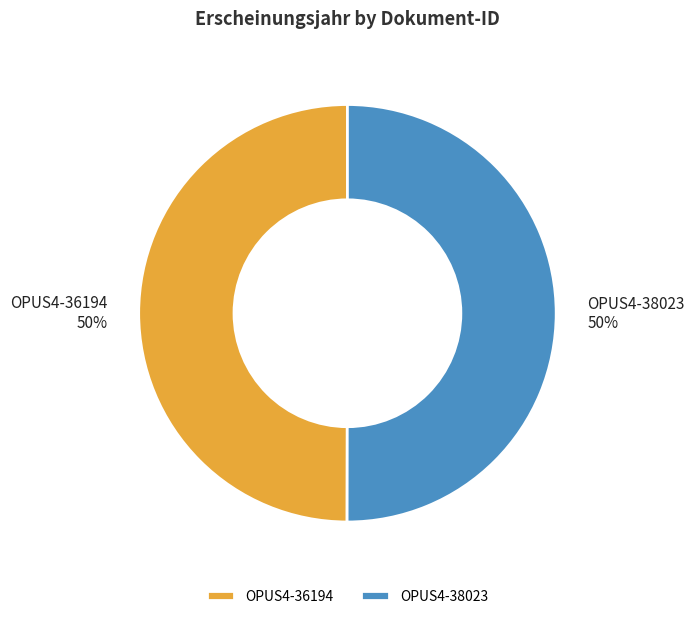

To the nearest percent, what portion does OPUS4-38023 represent?

50%